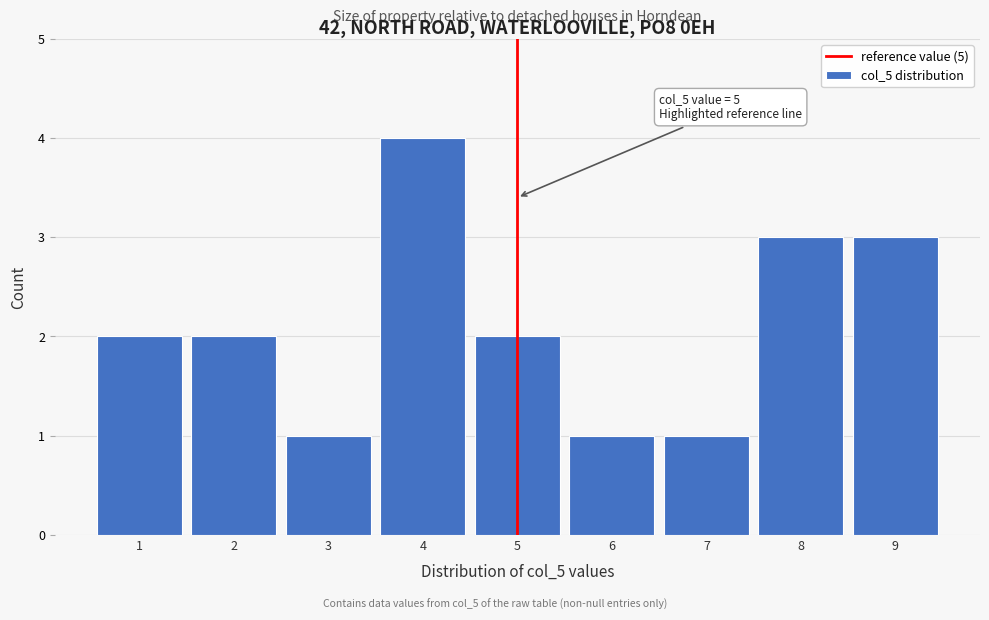

Over which range of the x-axis is the bar tallest?

3.5 to 4.5